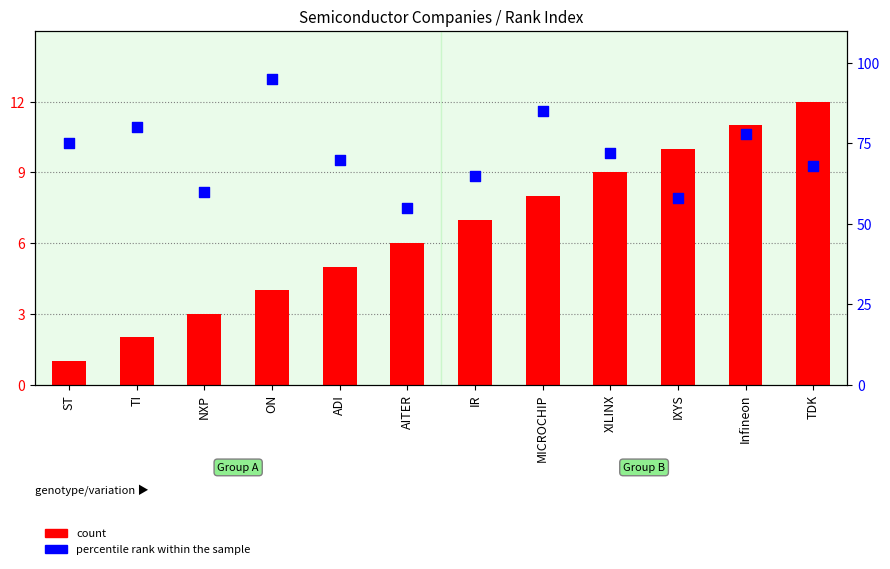

Which series reaches the minimum Y coordinate?

count